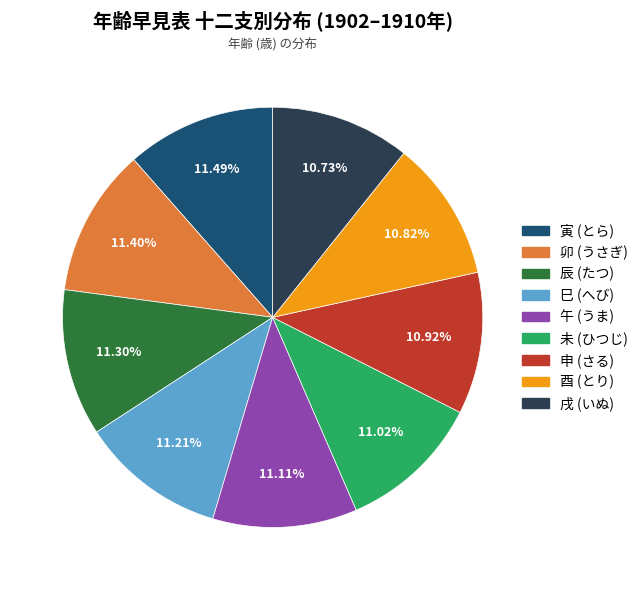

Is 巳 (へび) the majority of the pie?

No